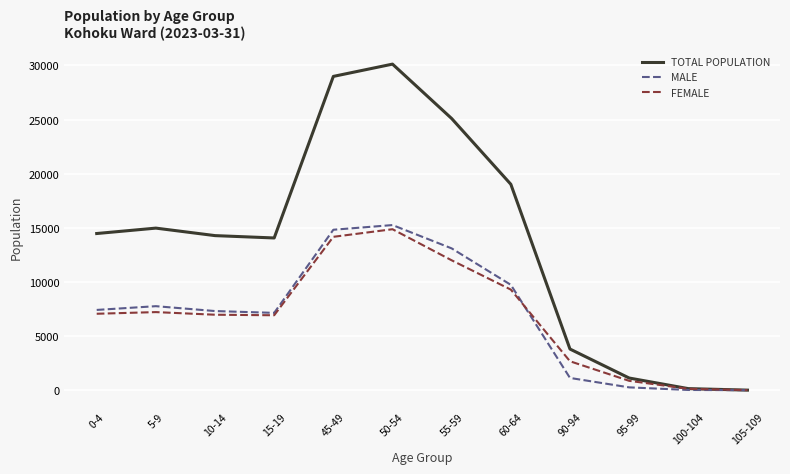

True or false: FEMALE has a value of 14169 at 45-49.

True